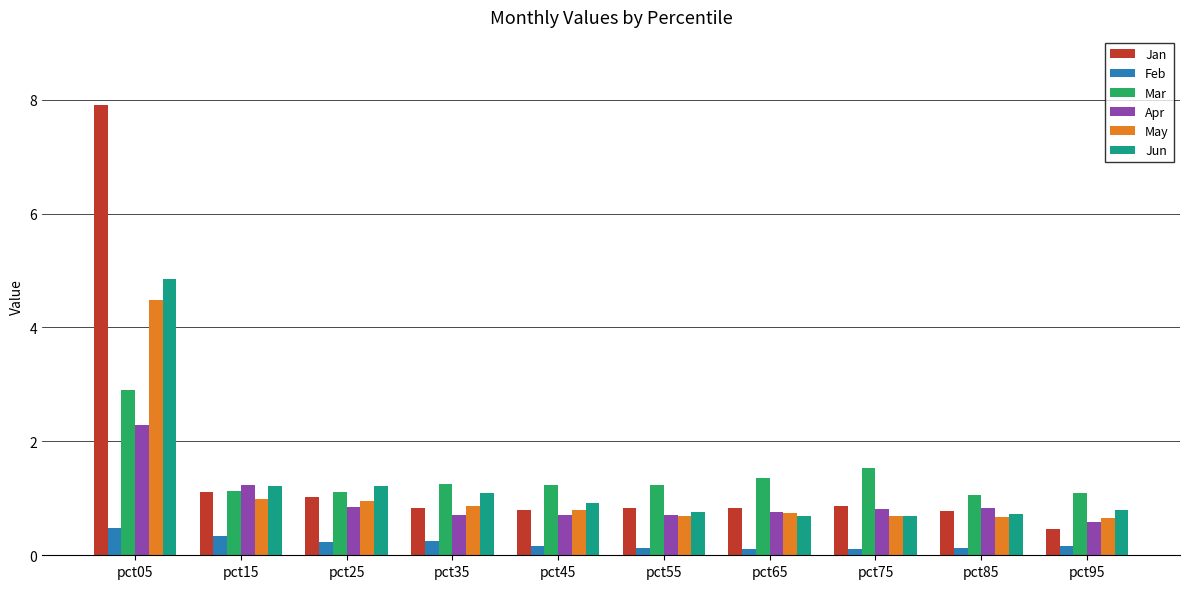

The Mar series shows 1.2 at pct45. True or false?

True